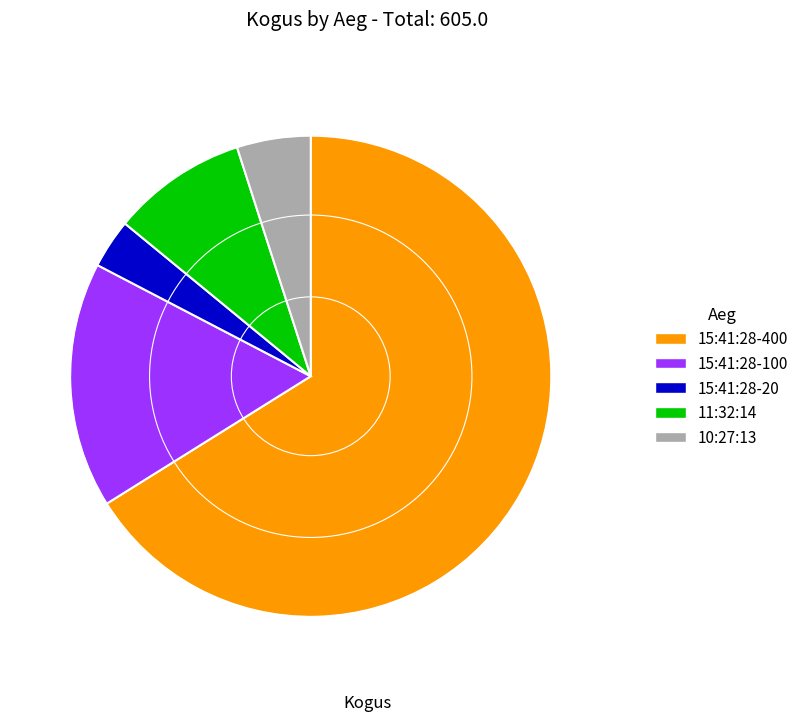

Is the sum of 15:41:28-20 and 15:41:28-400 greater than half?

Yes